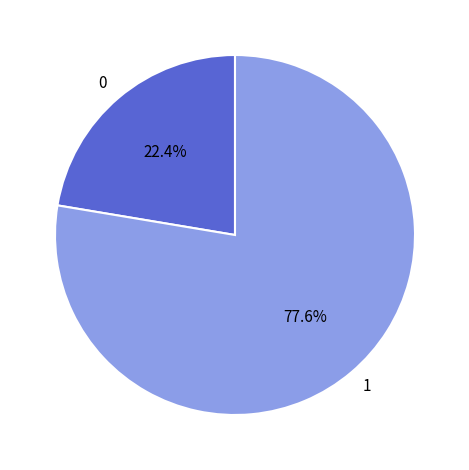

Combined, what portion of the pie is 0 and 1?

100.0%